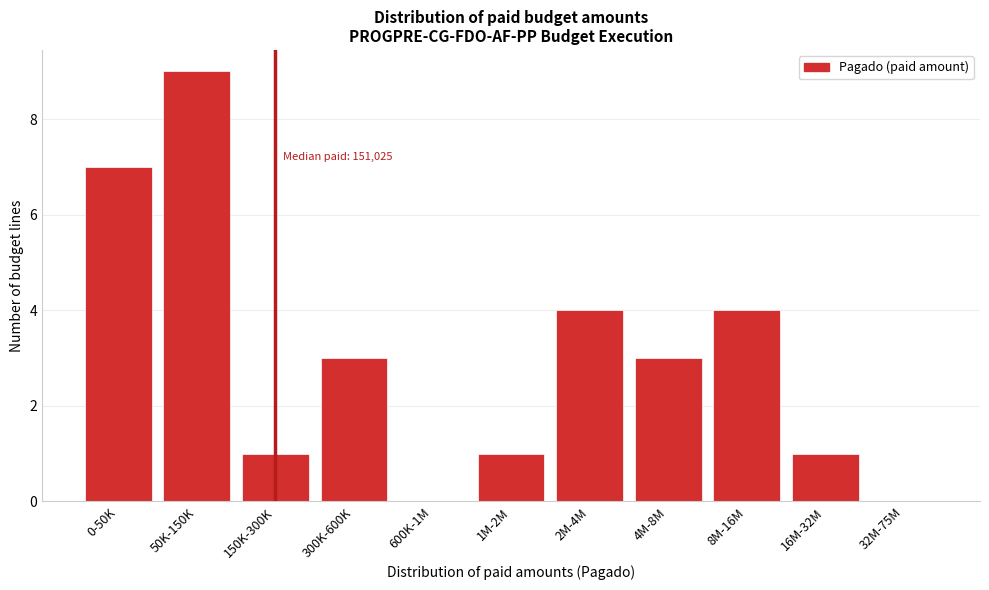

Reading left to right, transcribe all the data shown in this chart.

0-50K=7	50K-150K=9	150K-300K=1	300K-600K=3	600K-1M=0	1M-2M=1	2M-4M=4	4M-8M=3	8M-16M=4	16M-32M=1	32M-75M=0